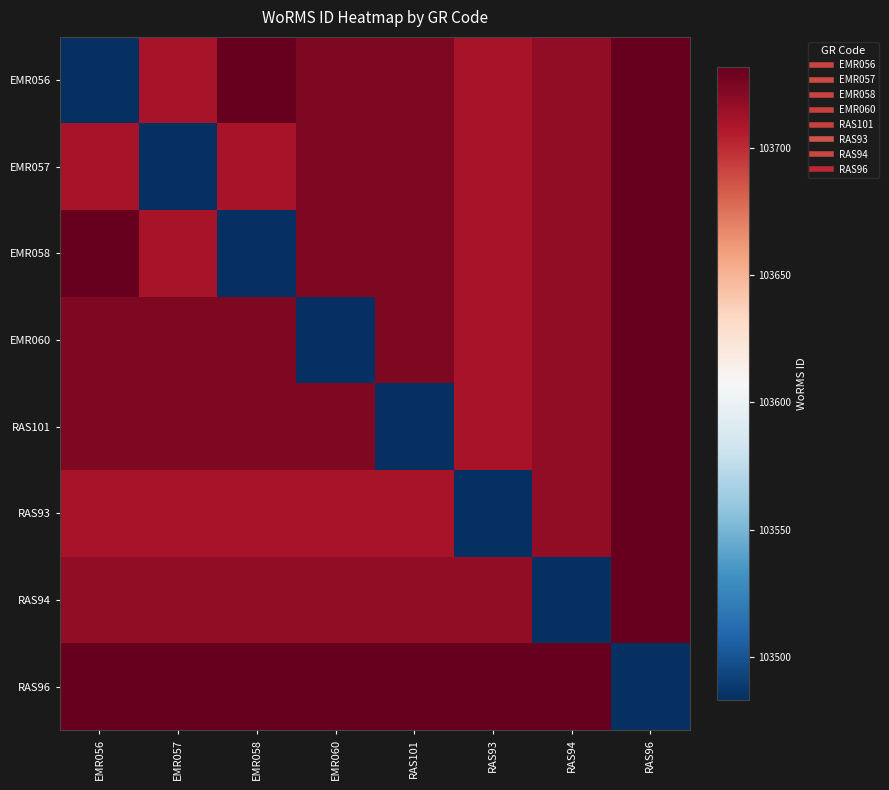

What is the spread (max minus min) of values at RAS93?

249